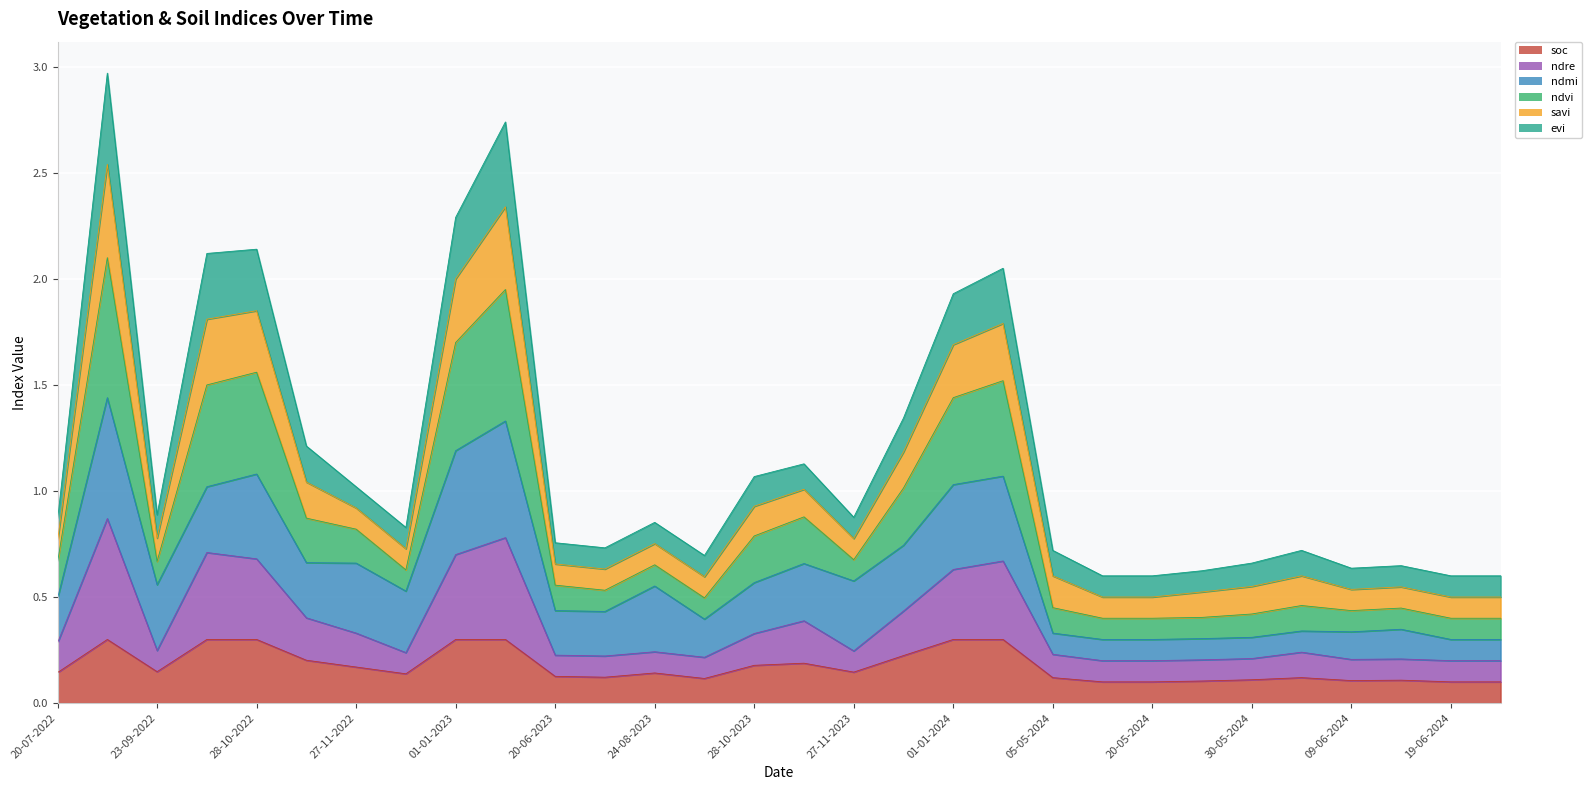

What is the sum of all soc values?

5.2